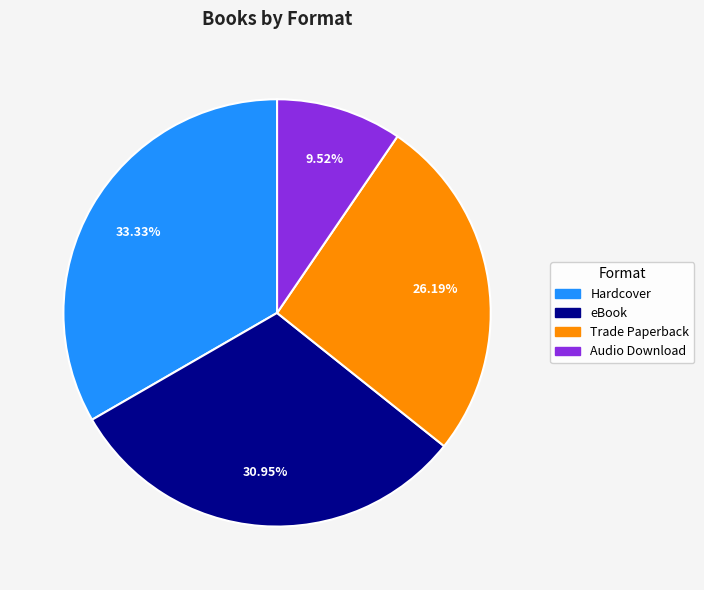

Which category has the smallest portion of the pie?

Audio Download